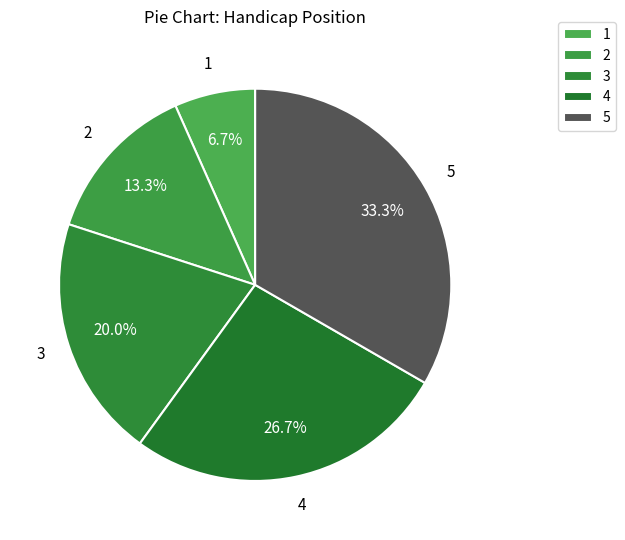

What percentage is the 1 slice, to the nearest percent?

7%